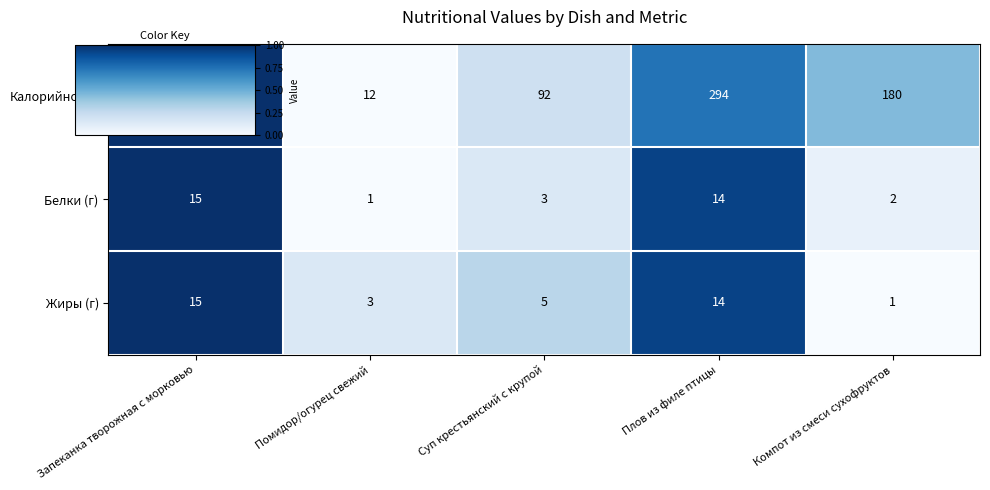

Reading left to right, transcribe all the data shown in this chart.

Калорийность: Запеканка творожная с морковью=392	Помидор/огурец свежий=12	Суп крестьянский с крупой=92	Плов из филе птицы=294	Компот из смеси сухофруктов=180
Белки (г): Запеканка творожная с морковью=15	Помидор/огурец свежий=1	Суп крестьянский с крупой=3	Плов из филе птицы=14	Компот из смеси сухофруктов=2
Жиры (г): Запеканка творожная с морковью=15	Помидор/огурец свежий=3	Суп крестьянский с крупой=5	Плов из филе птицы=14	Компот из смеси сухофруктов=1